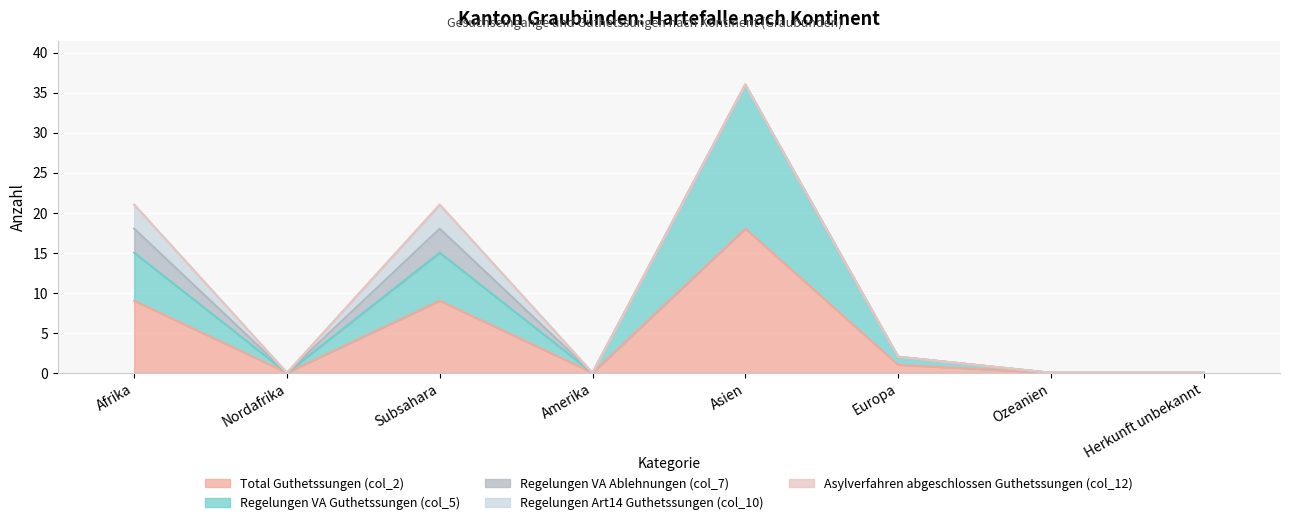

How many positive values does the Regelungen Art14 Guthetssungen (col_10) series have?

2